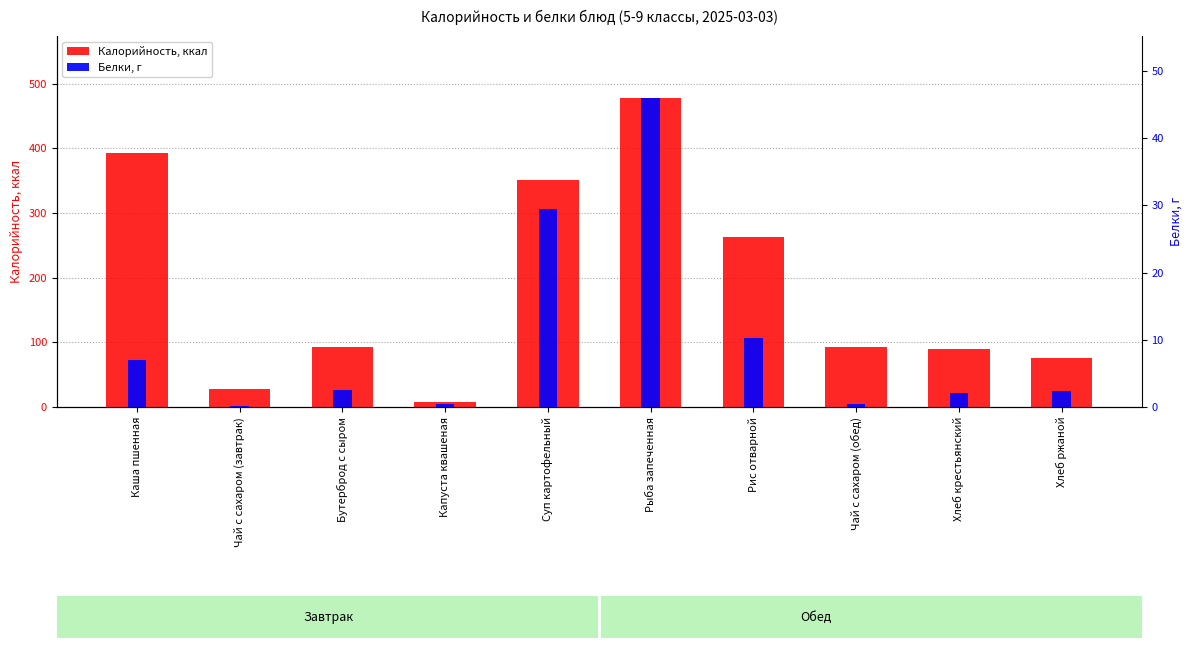

Is it true that Калорийность equals 8.1 at Капуста квашеная?

True